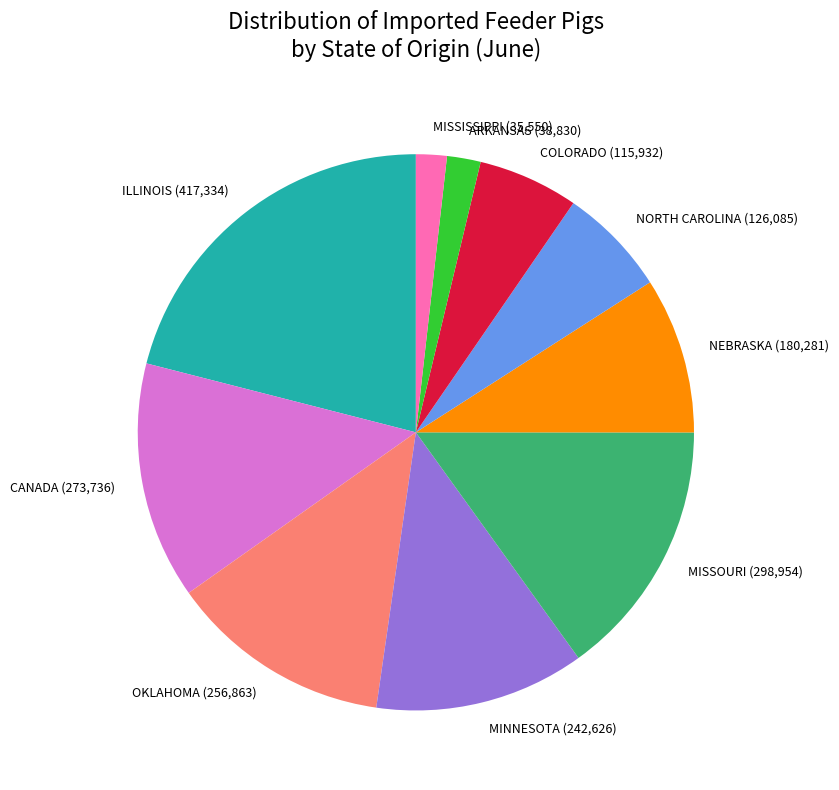

Is it true that MISSOURI is 15% of the pie?

True